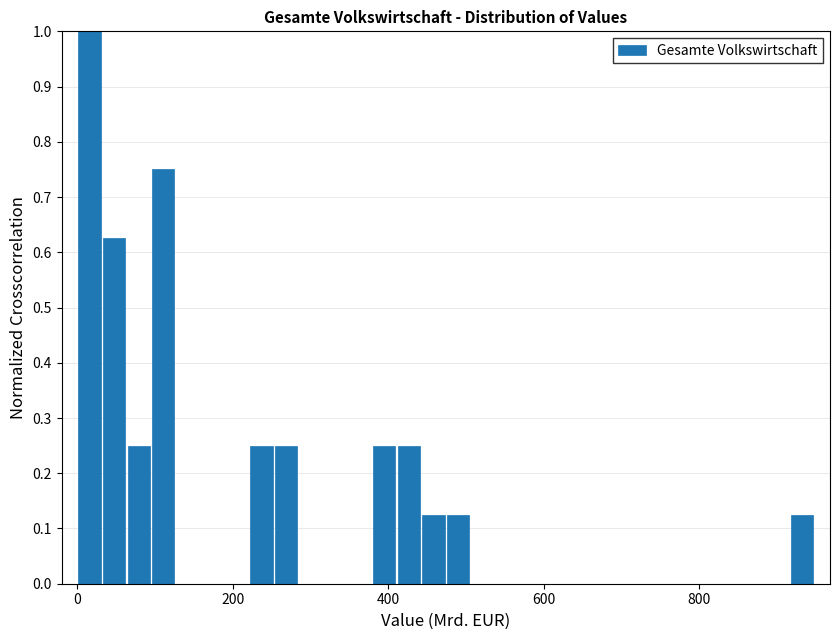

Read against the x-axis, roughly where is the centre of the tallest bar?

20